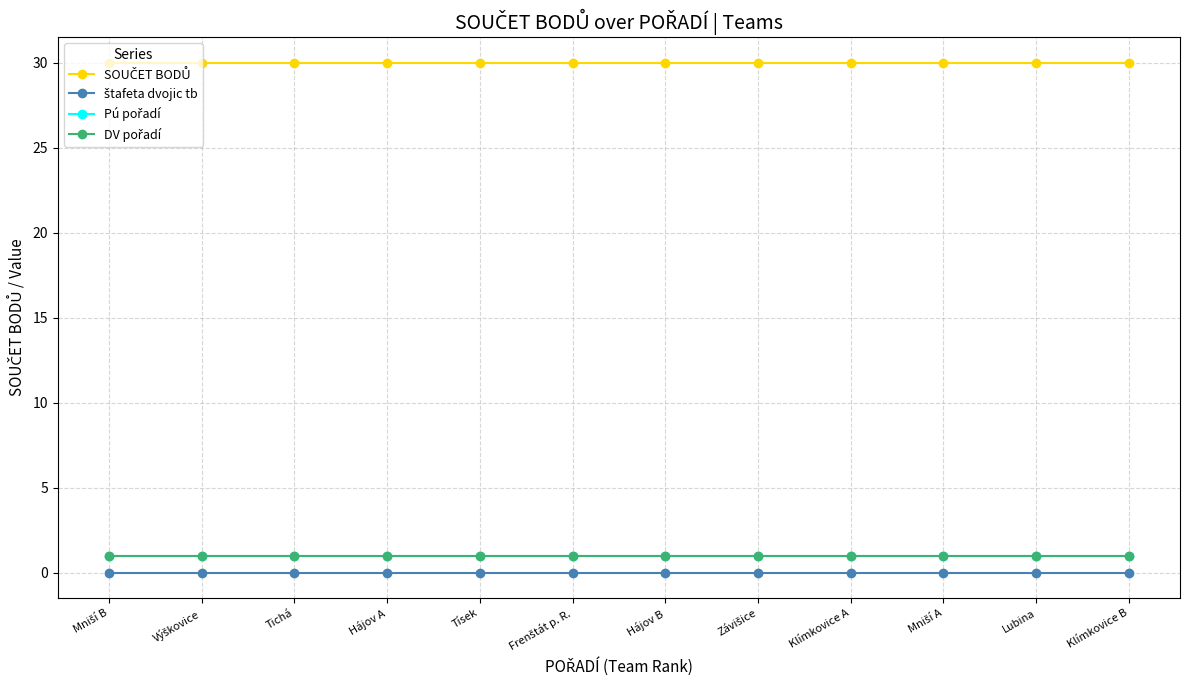

Is this an area chart (filled region under the line)?

No